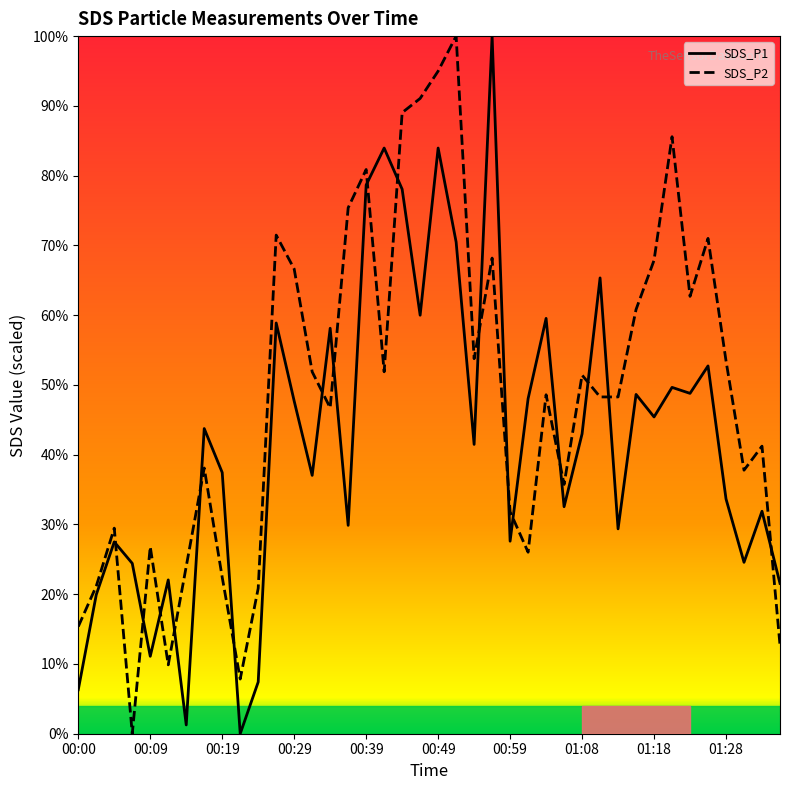

Which series has the largest total across all categories?

SDS_P2